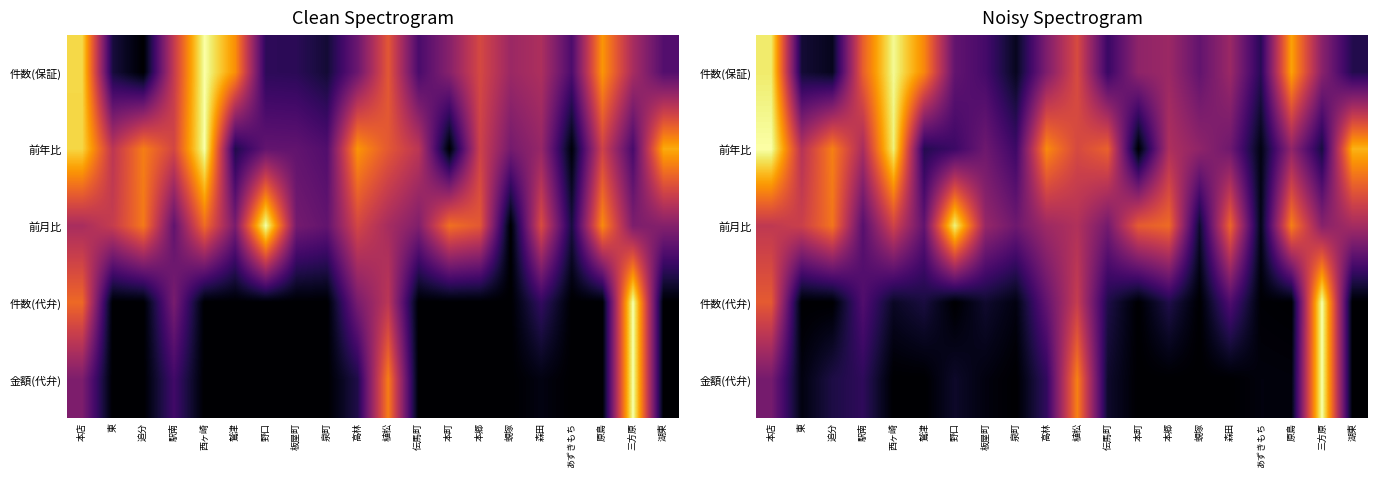

What is the maximum value shown in the chart?

1.0